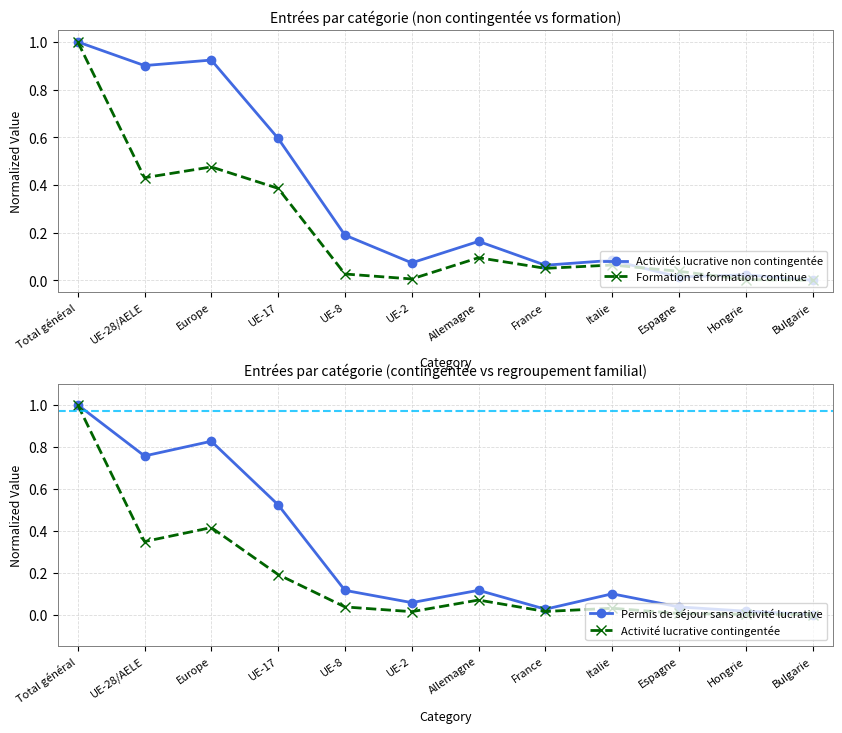

At Espagne, list the series in order from largest to smallest.

Formation et formation continue, Permis de séjour sans activité lucrative, Activités lucrative non contingentée, Activité lucrative contingentée